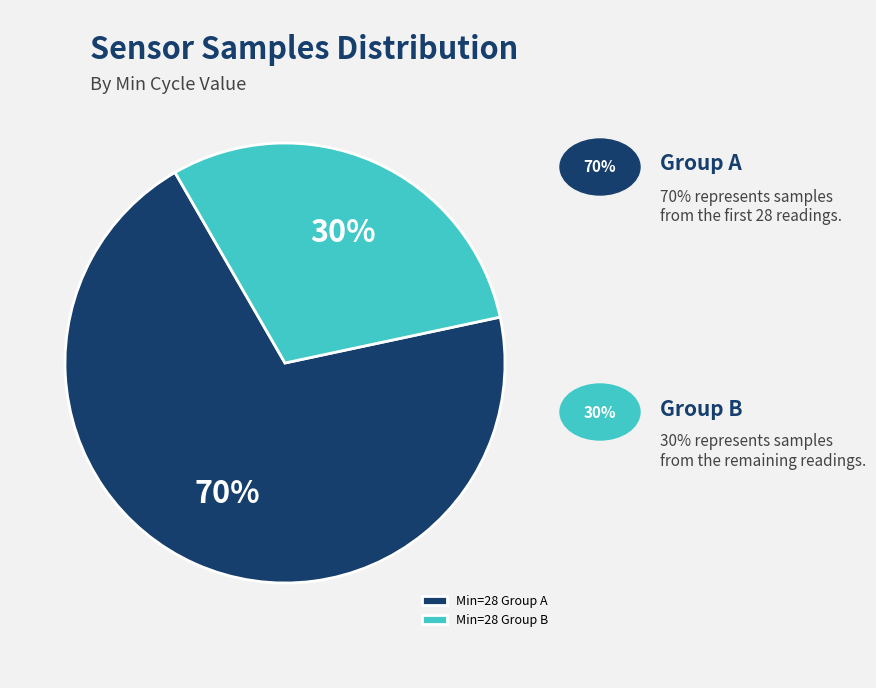

Is Min=28 Group A the majority of the pie?

Yes